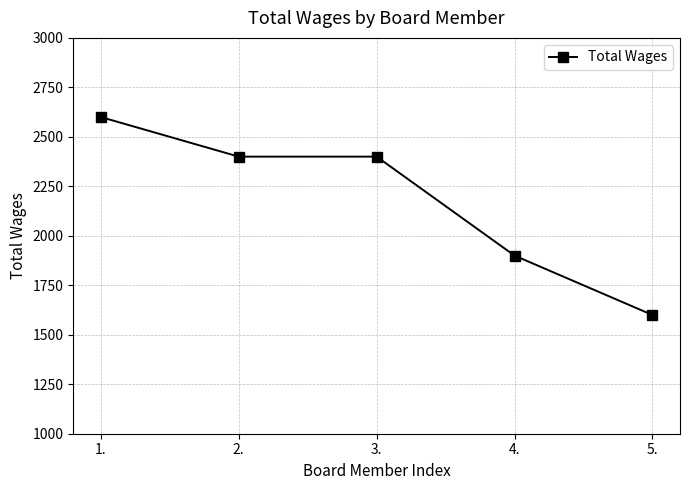

What is the difference between the maximum and minimum values?

1000